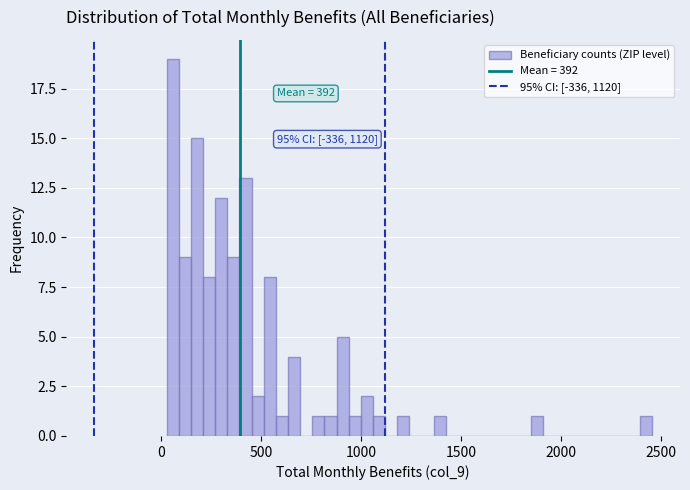

Read against the x-axis, roughly where is the centre of the tallest bar?

50